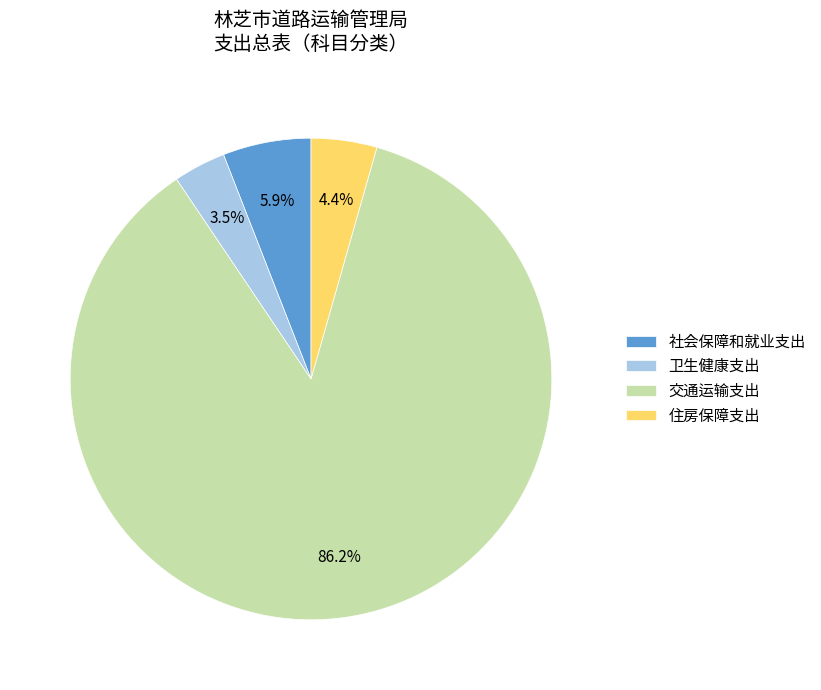

Is it true that 住房保障支出 is 13% of the pie?

False